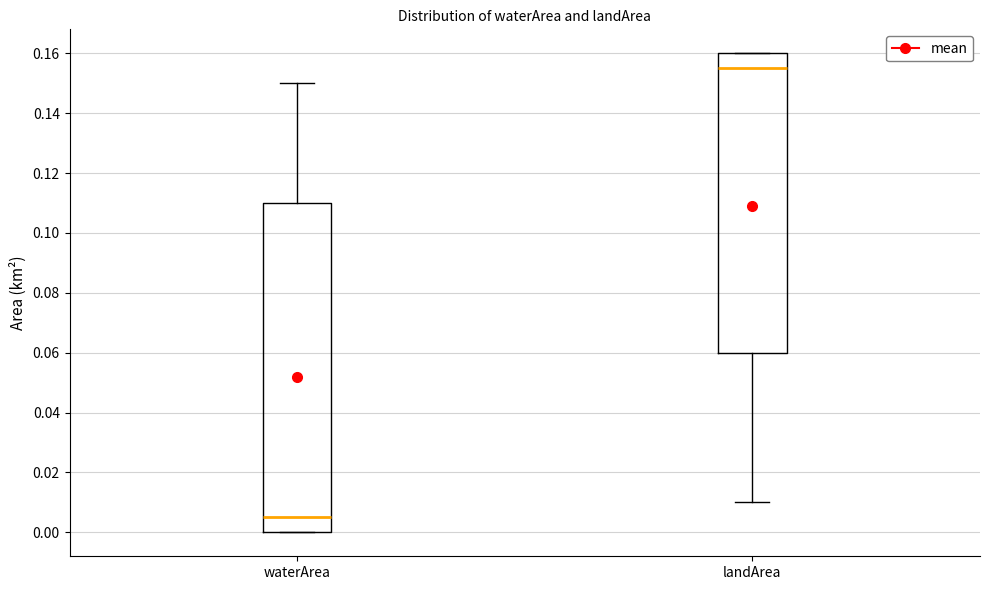

Which box's median line is the lowest?

waterArea